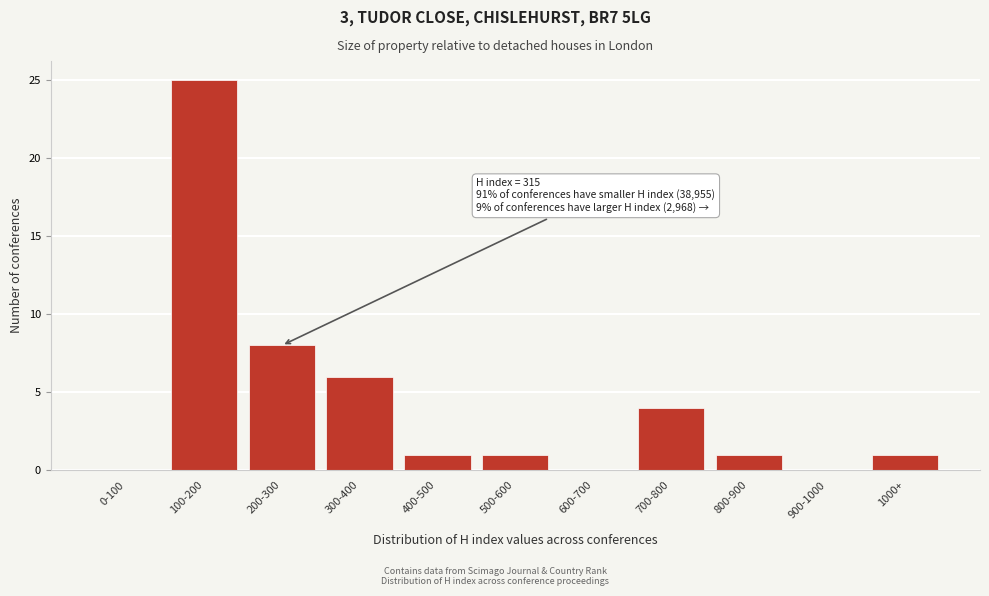

Reading left to right, extract all data points from this chart.

0-100=0	100-200=25	200-300=8	300-400=6	400-500=1	500-600=1	600-700=0	700-800=4	800-900=1	900-1000=0	1000+=1